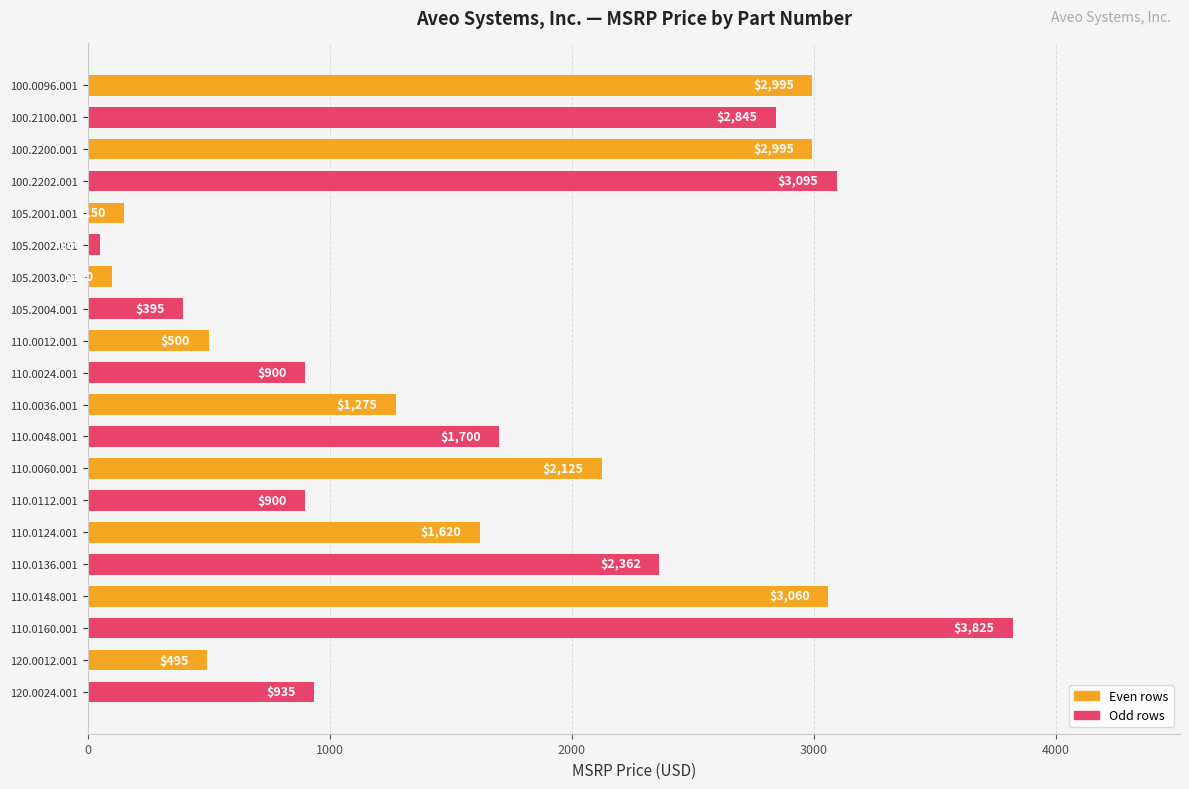

What is the label of the 13th bar from the top?

110.0060.001